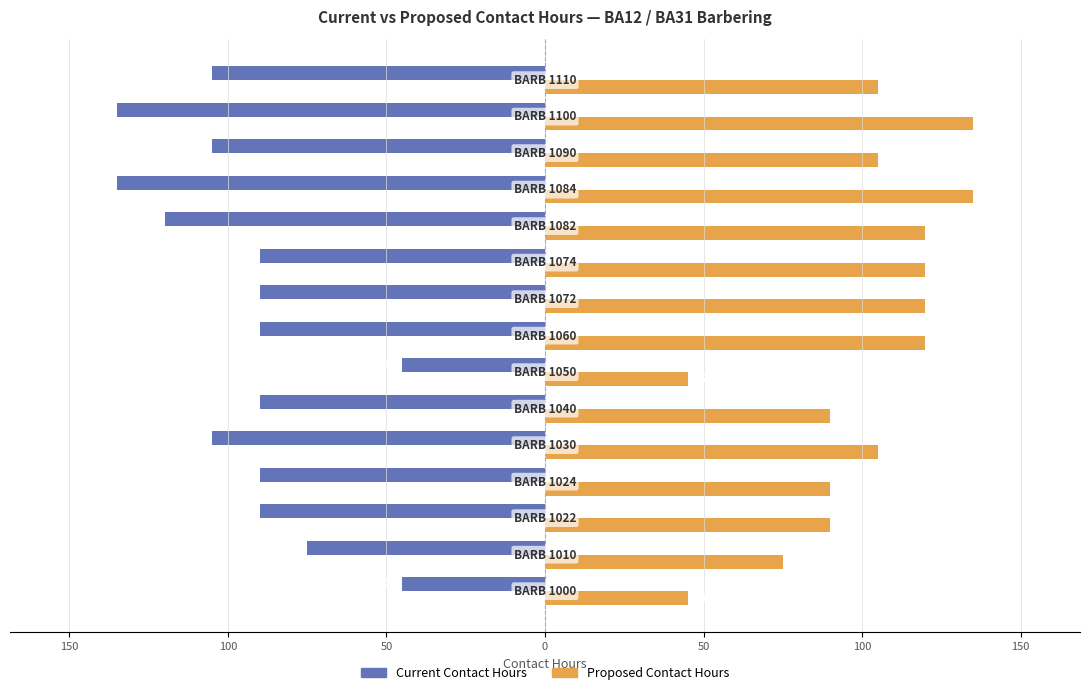

What are all the series names shown in the legend?

Current Contact Hours, Proposed Contact Hours